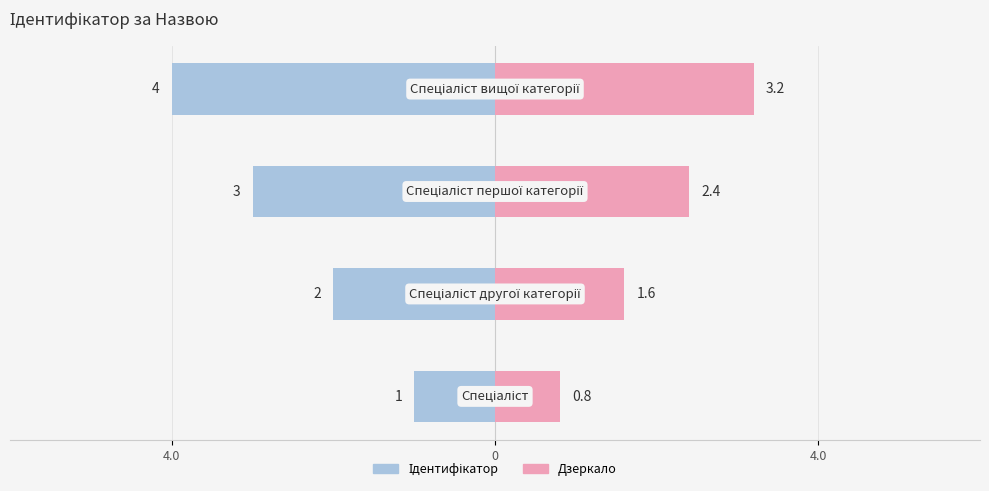

The value of Дзеркало at 4.0 is 1.3. True or false?

False